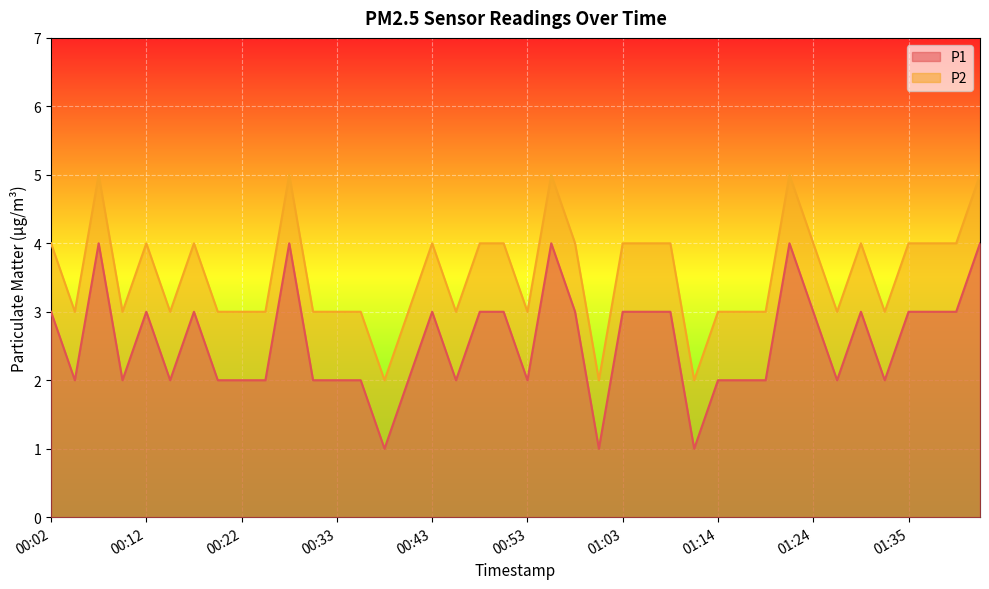

At which category is the sum across all series the highest?

00:07